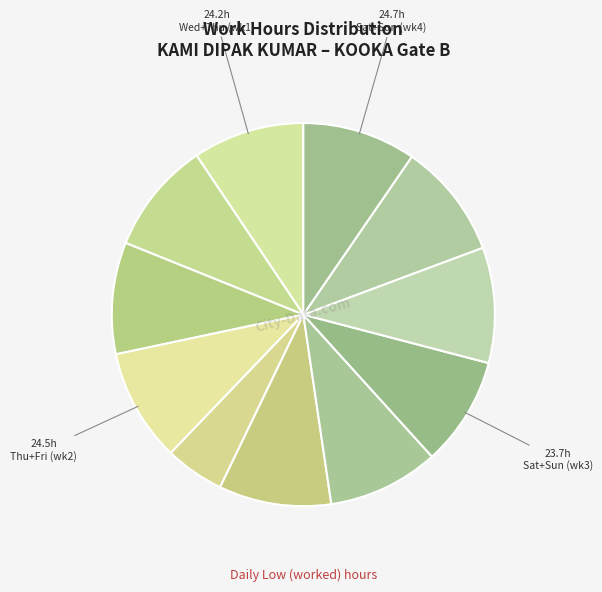

How many slices are in this pie chart?

11